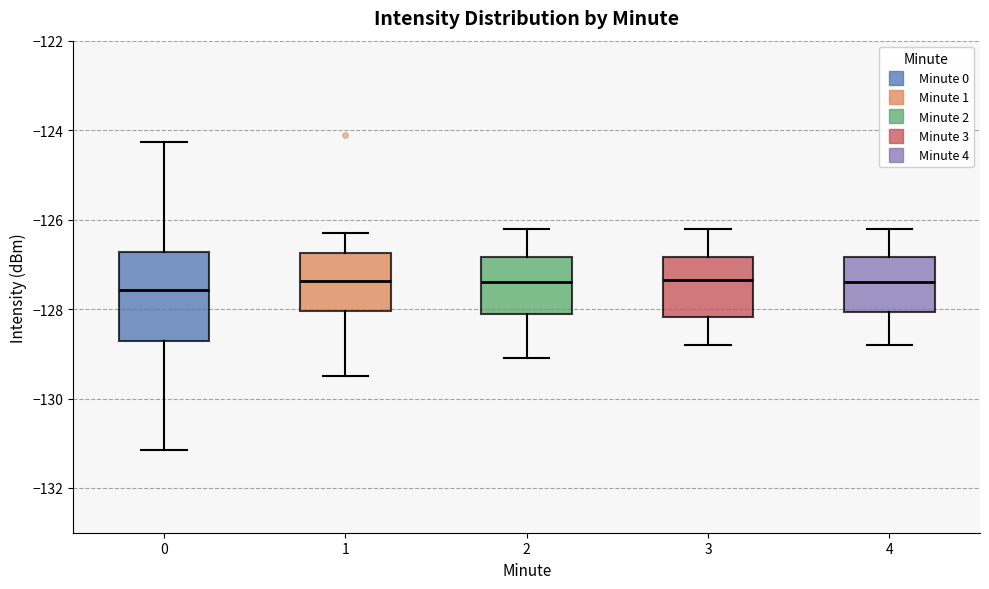

Reading left to right, transcribe this box plot: for each box, give where its median line is, the range the box spans, and where its two whiskers end, as read against the y-axis. The values are not printed on the chart, so give them approximately, as read against the axis.

0: median -127.6, box -128.8 to -126.8, whiskers -131.2 to -124.2
1: median -127.4, box -128.0 to -126.8, whiskers -129.4 to -126.2
2: median -127.4, box -128.0 to -126.8, whiskers -129.0 to -126.2
3: median -127.4, box -128.2 to -126.8, whiskers -128.8 to -126.2
4: median -127.4, box -128.0 to -126.8, whiskers -128.8 to -126.2